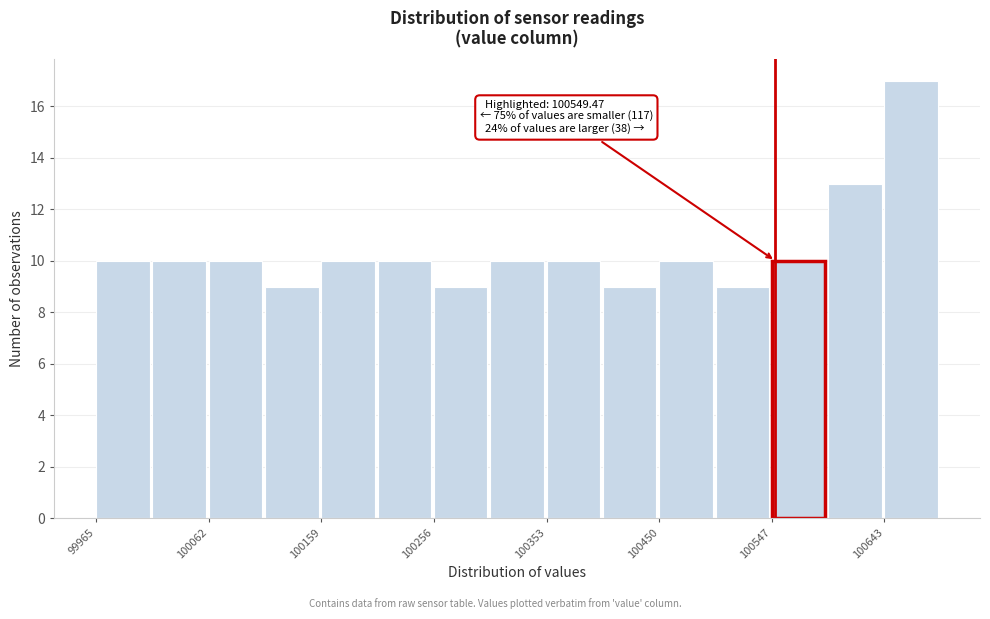

Which range on the x-axis has the tallest bar?

100640 to 100690